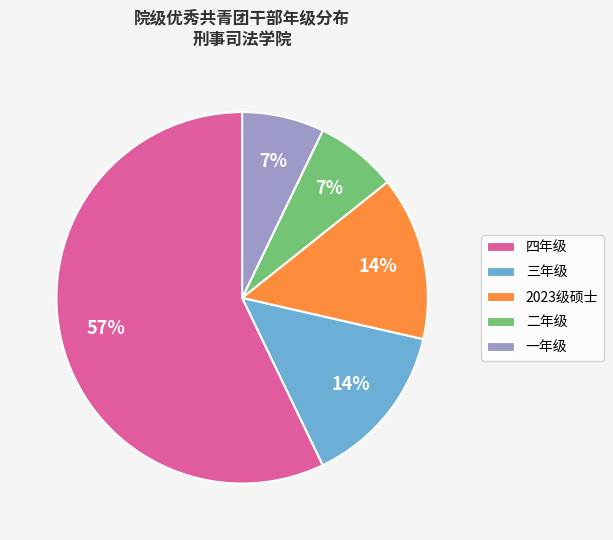

To the nearest percent, what is the average slice percentage?

20%